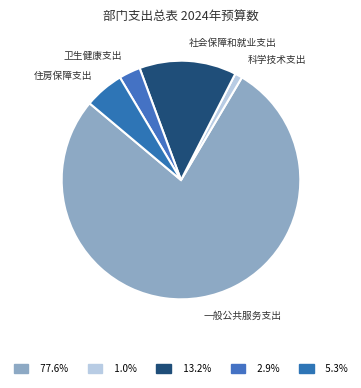

True or false: 一般公共服务支出 accounts for 78% of the total.

True